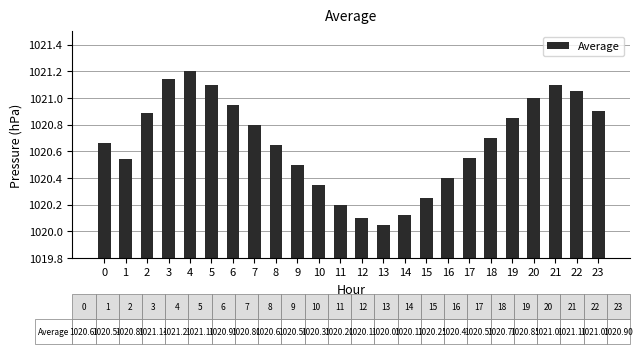

What is the sum of the values at 16 and 14?

2040.5